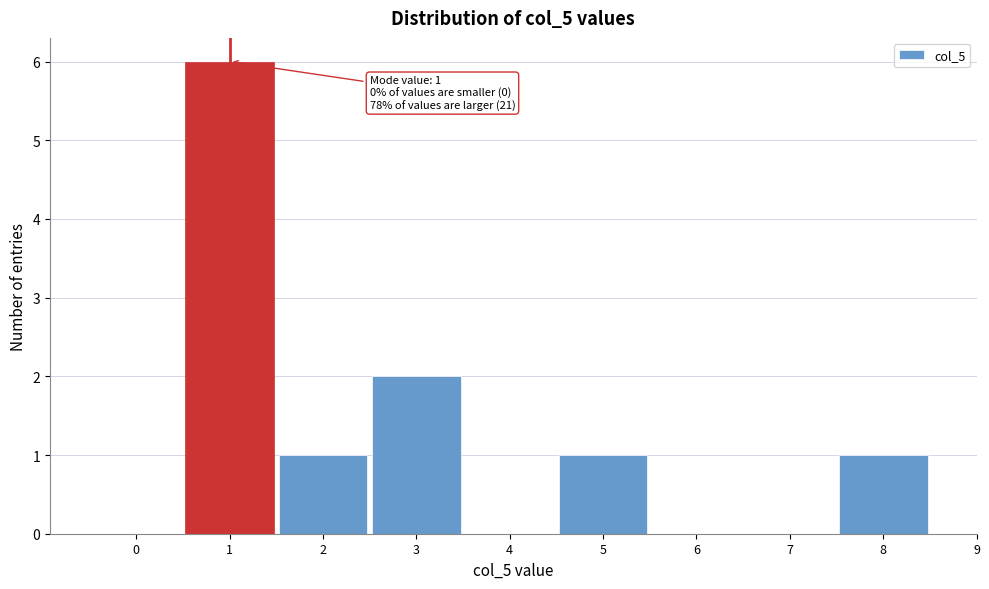

Which range on the x-axis has the tallest bar?

0.5 to 1.5